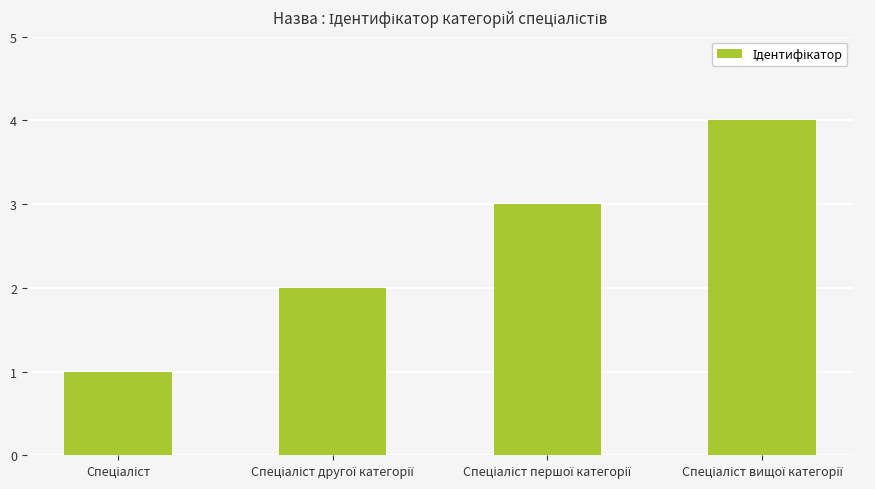

What is the maximum value shown in the chart?

4